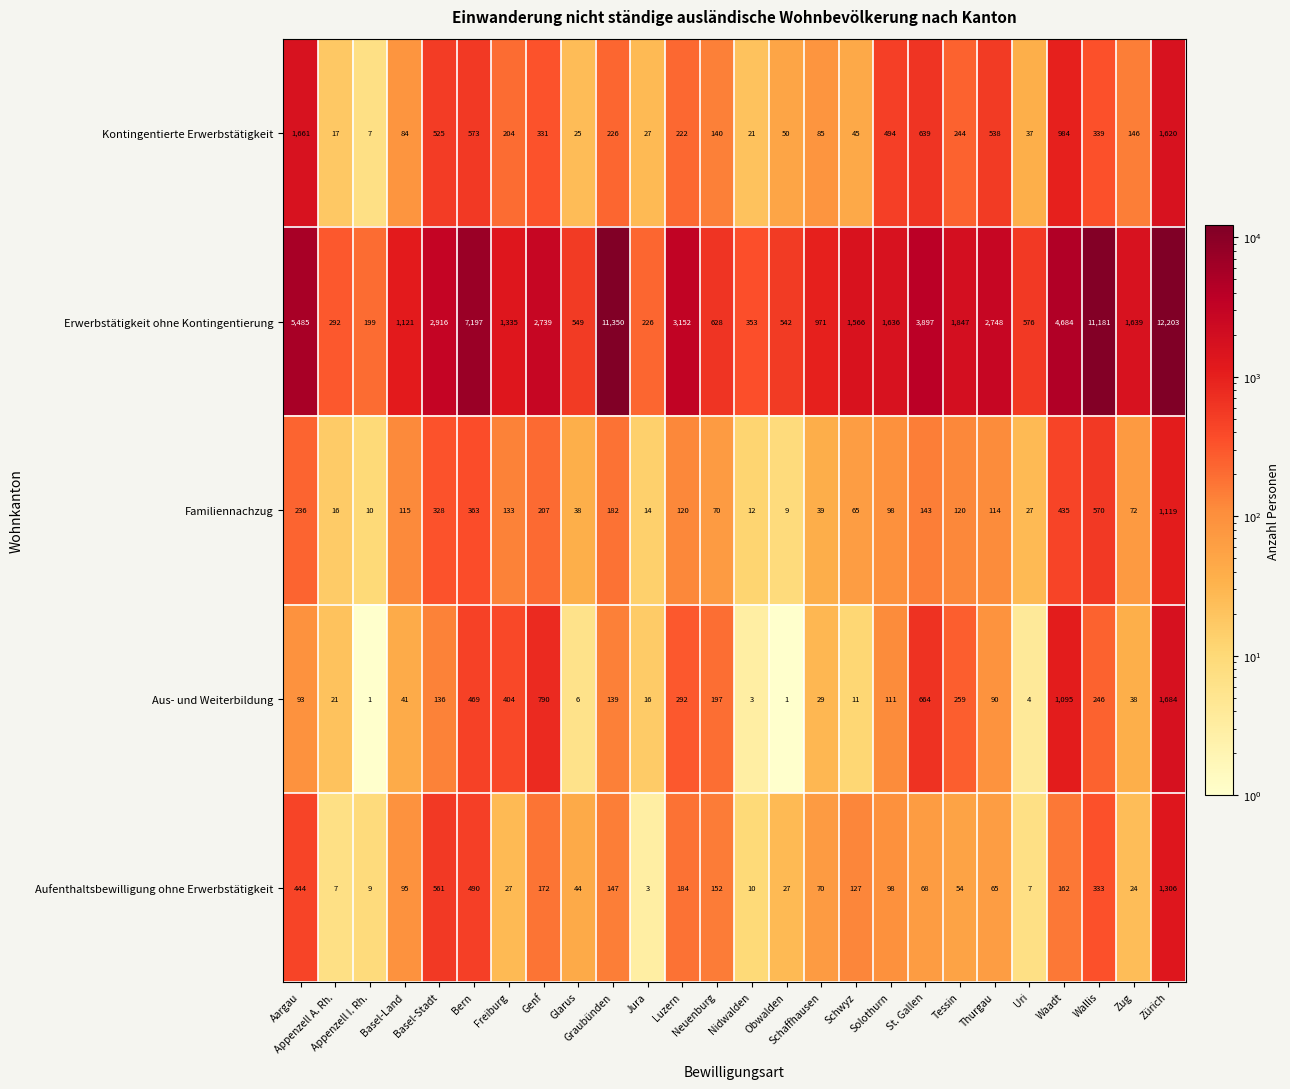

What is the highest value of the Kontingentierte Erwerbstätigkeit series?

1661